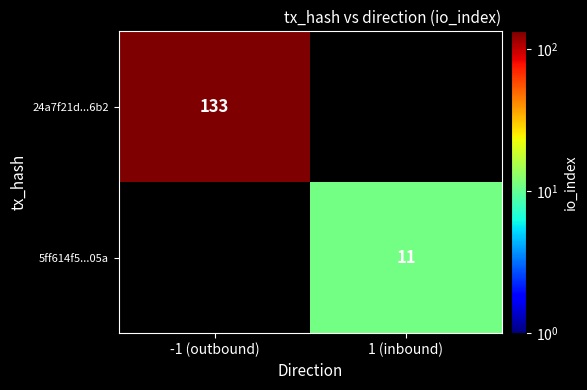

At which category does the chart reach its minimum across all series?

1 (inbound)